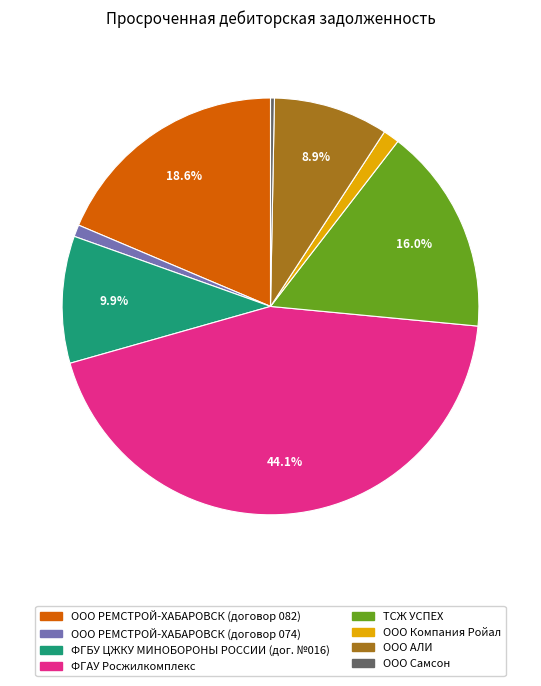

Which category has the biggest portion of the pie?

ФГАУ Росжилкомплекс